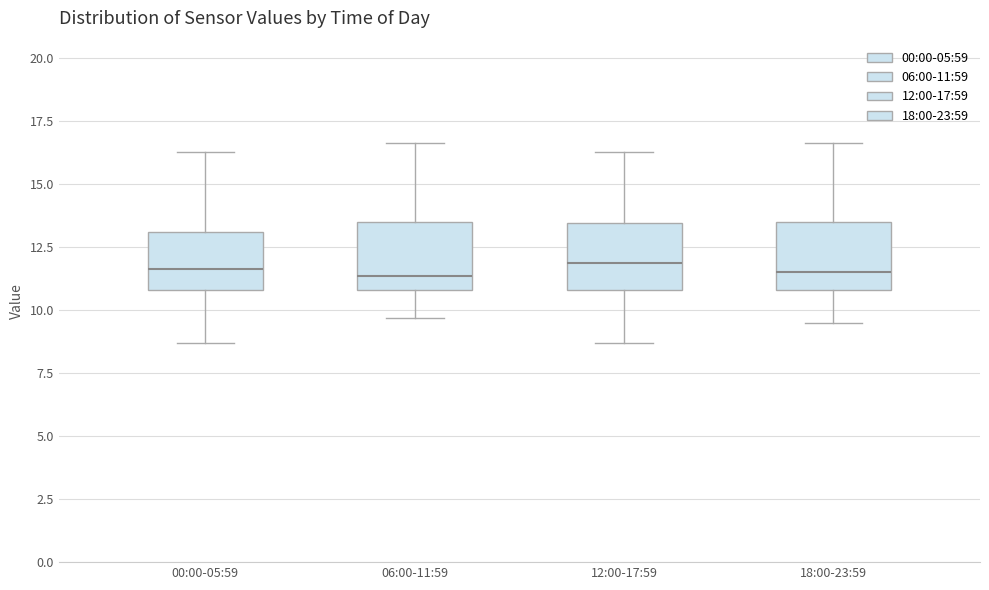

Where does the upper whisker of the box for 18:00-23:59 end on the y-axis? The values are not printed on the chart, so give them approximately, as read against the axis.

16.5